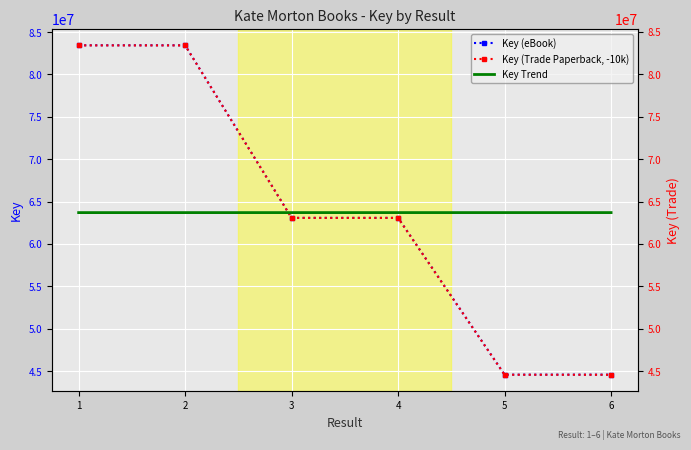

Rank the series at 1 from highest to lowest value.

Key (eBook), Key (Trade Paperback, -10k), Key Trend